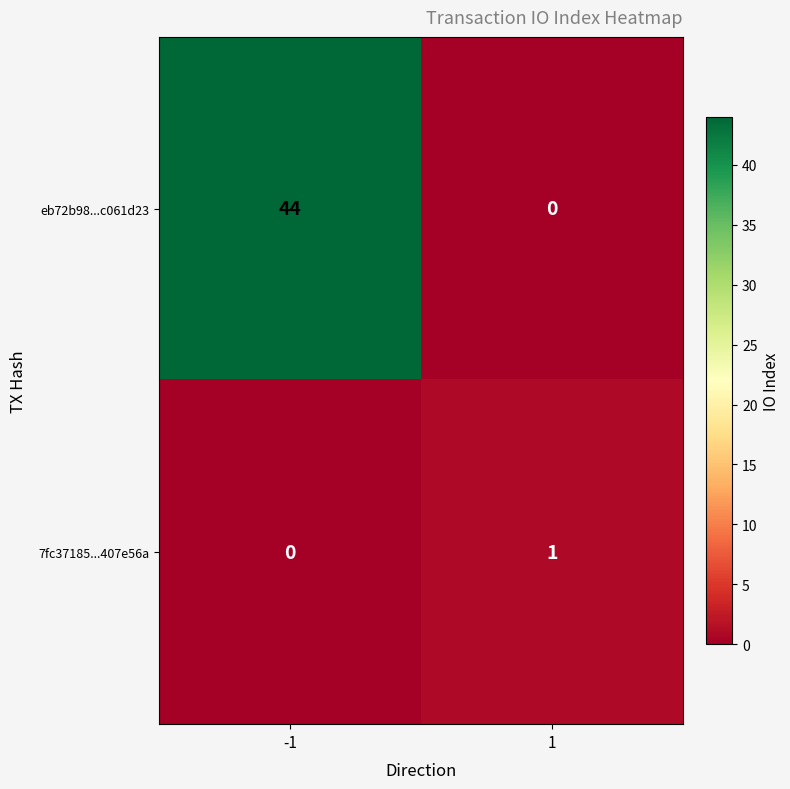

List the labels in order of 7fc37185...407e56a value, smallest first.

-1, 1